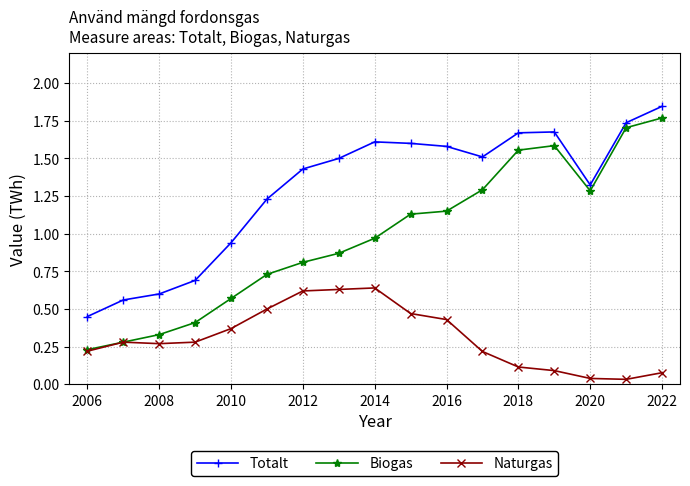

At how many categories does at least one series exceed 0?

17